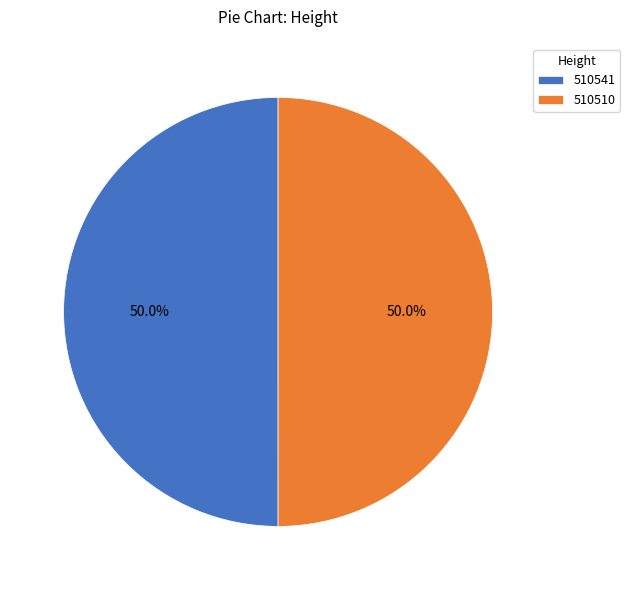

How much of the chart is everything except 510541?

50.0%